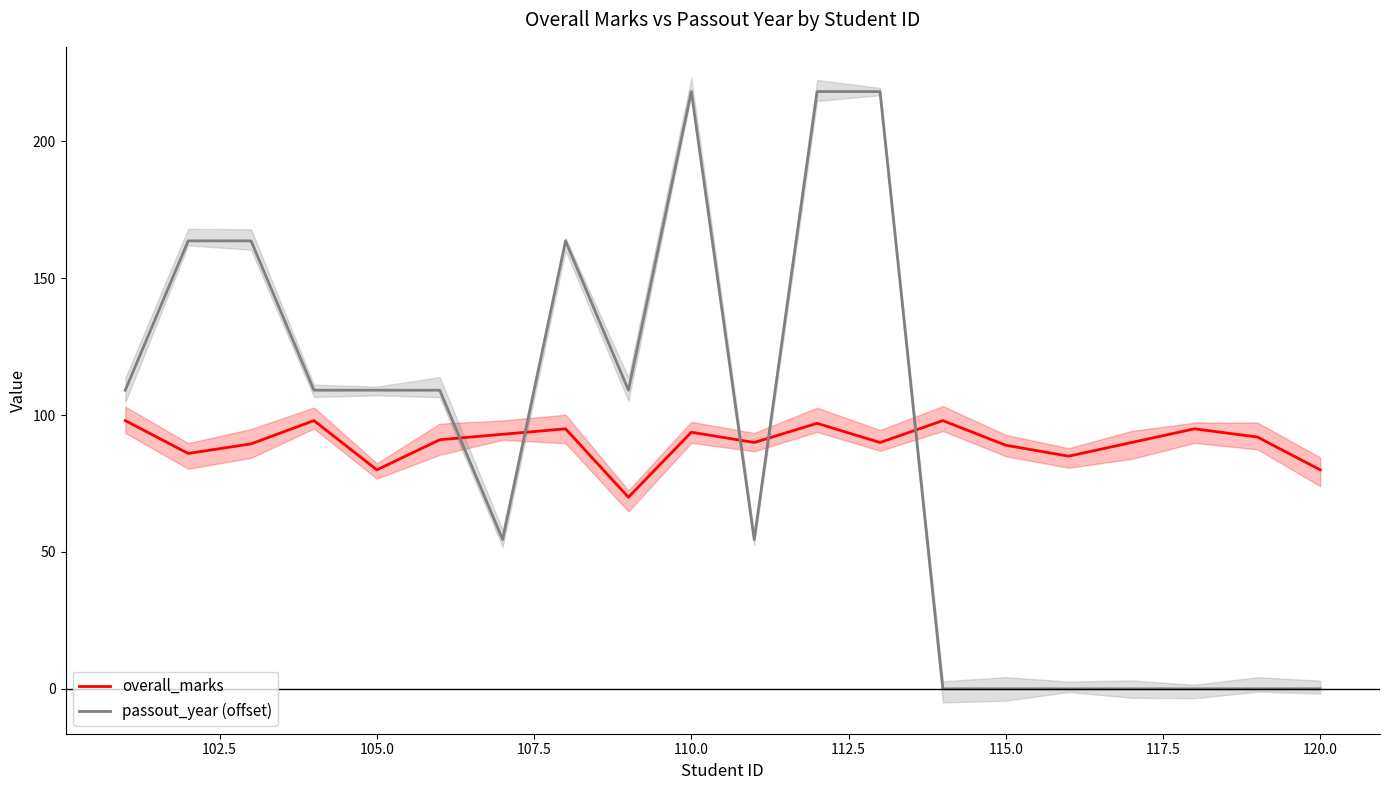

True or false: passout_year (offset) and overall_marks intersect in this chart.

True